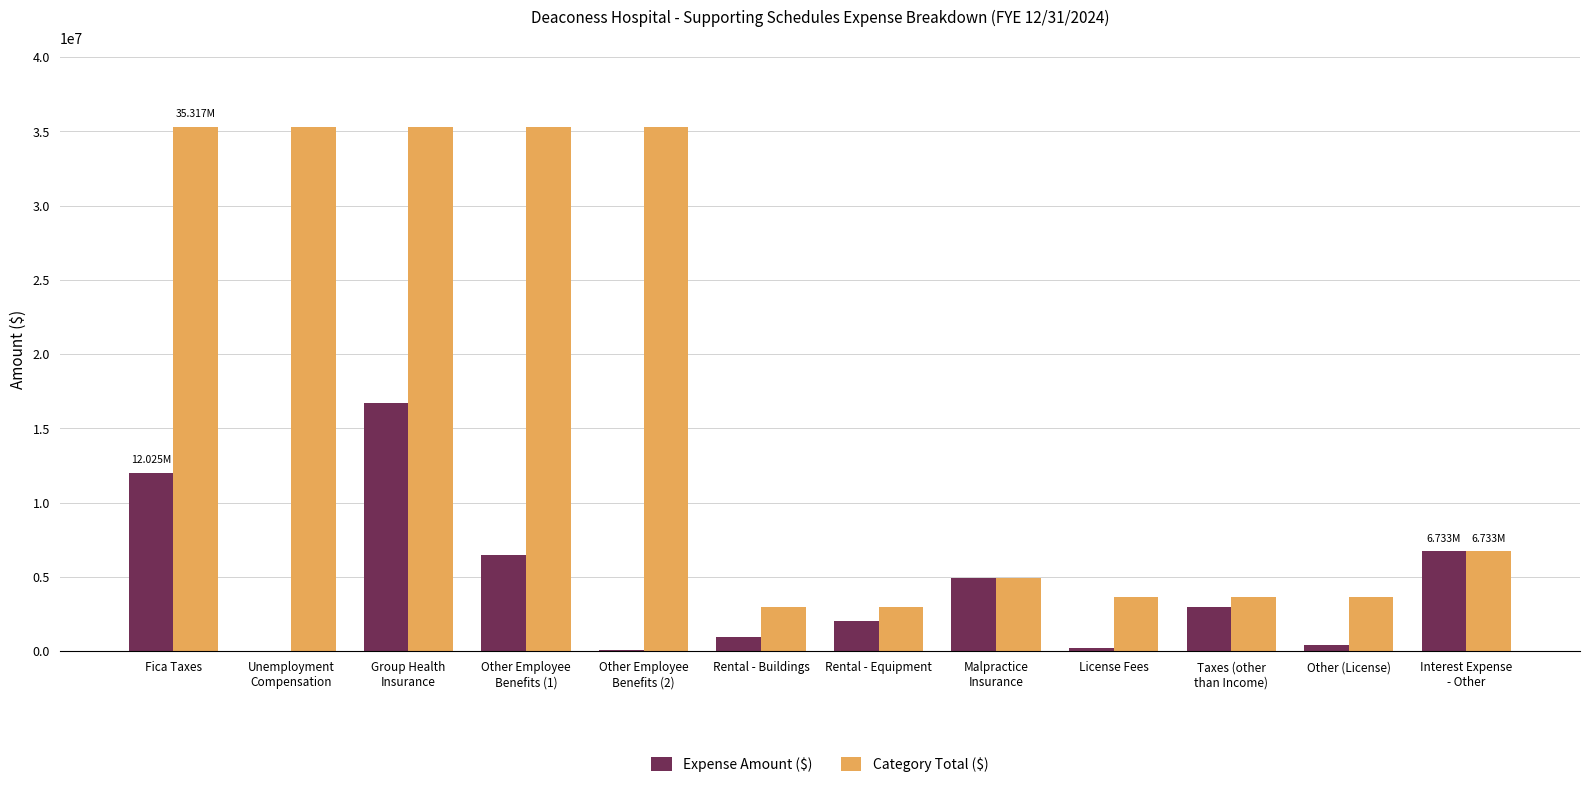

Is the value of Expense Amount ($) at Other Employee
Benefits (1) greater than the value of Category Total ($) at Other Employee
Benefits (2)?

No